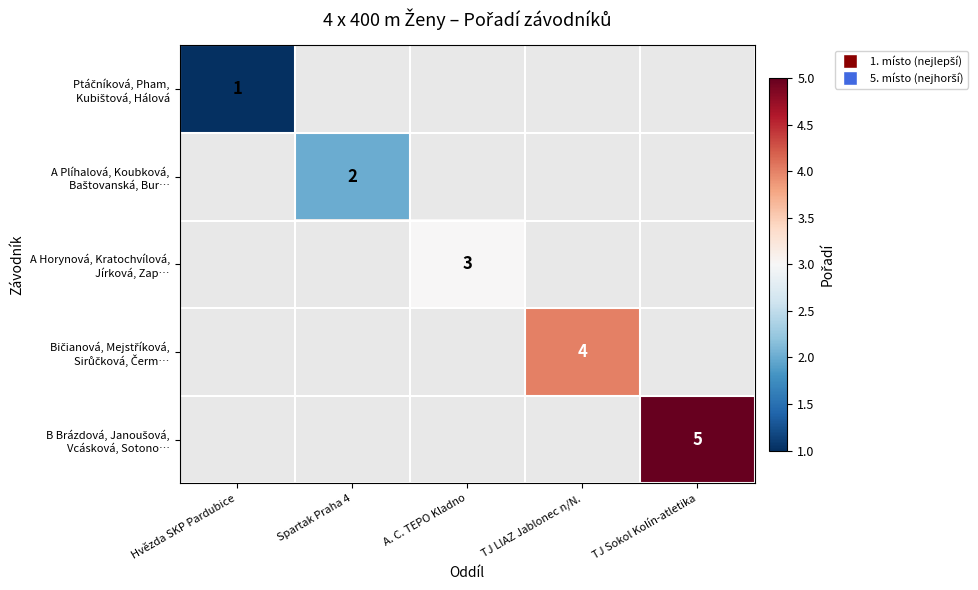

Which has a higher value, Hvězda SKP Pardubice or TJ Sokol Kolín-atletika?

TJ Sokol Kolín-atletika